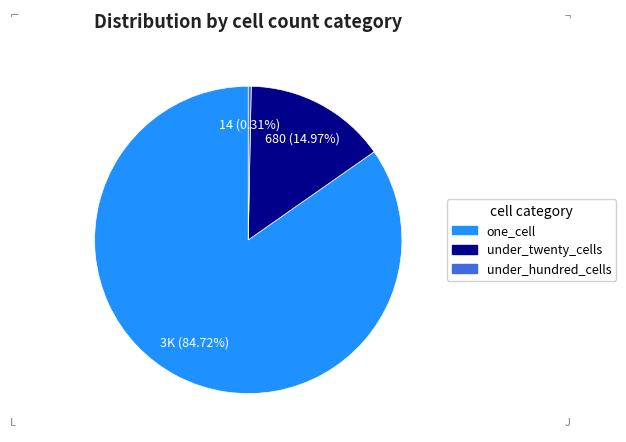

Does any single category account for the majority?

Yes